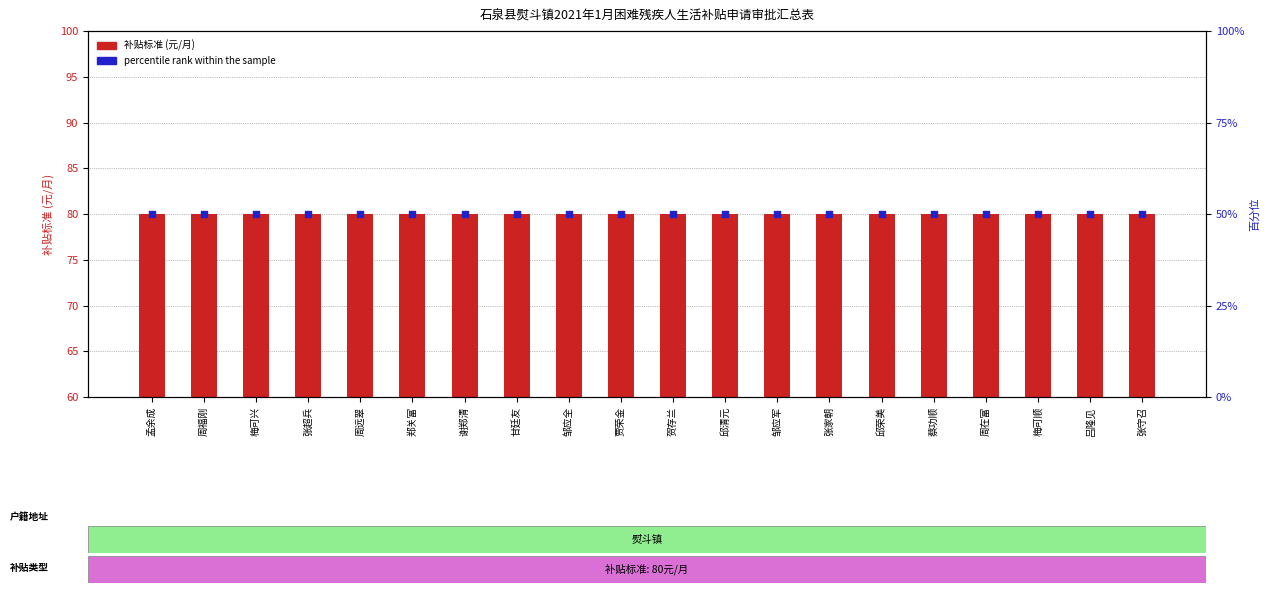

At how many categories does at least one series exceed 63?

20